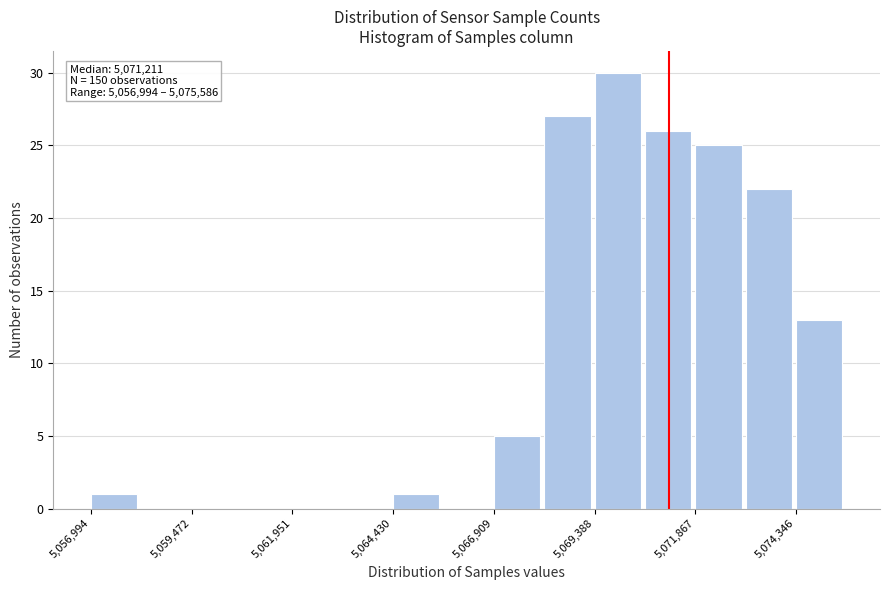

Around what value on the x-axis is the tallest bar? Give the approximate position of its centre, as read against the axis.

5070000